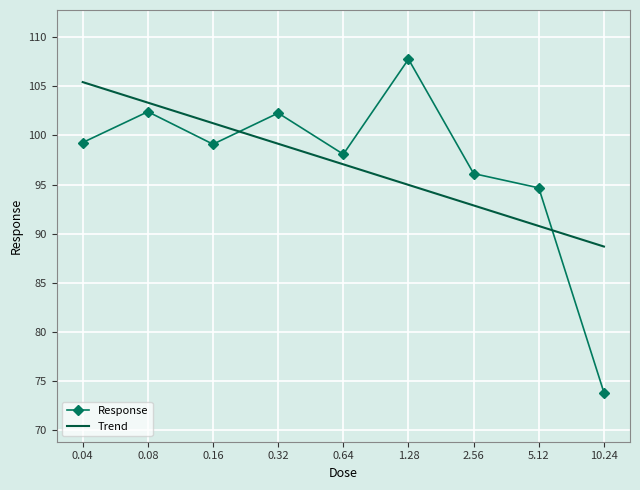

Read the Response value at 0.64.

98.1